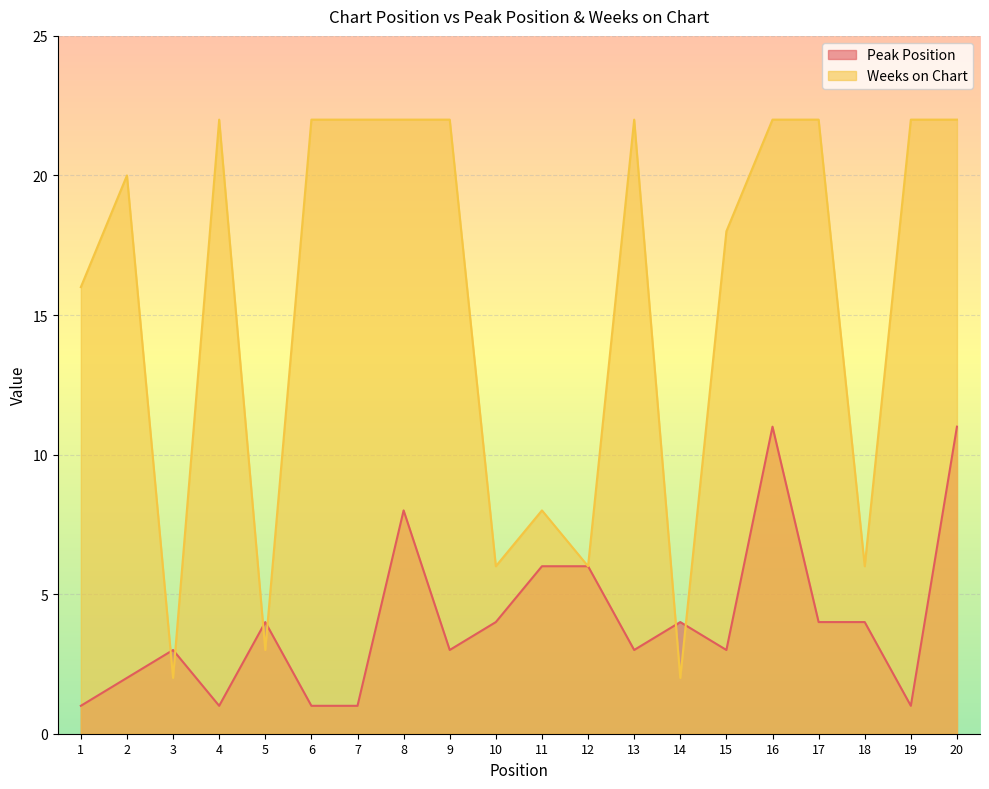

Which series has the largest range (max minus min)?

Weeks on Chart